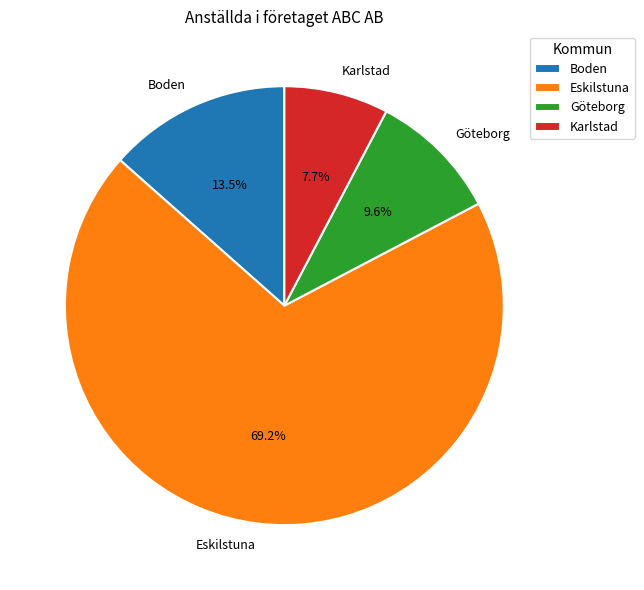

Combined, what portion of the pie is Karlstad and Göteborg?

17.3%